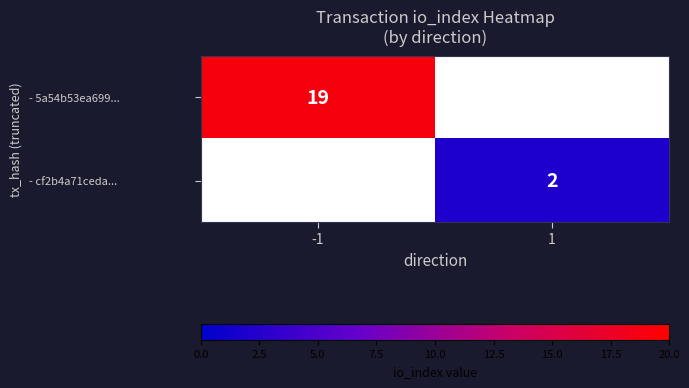

True or false: - cf2b4a71ceda... has a value of 3 at 1.

False